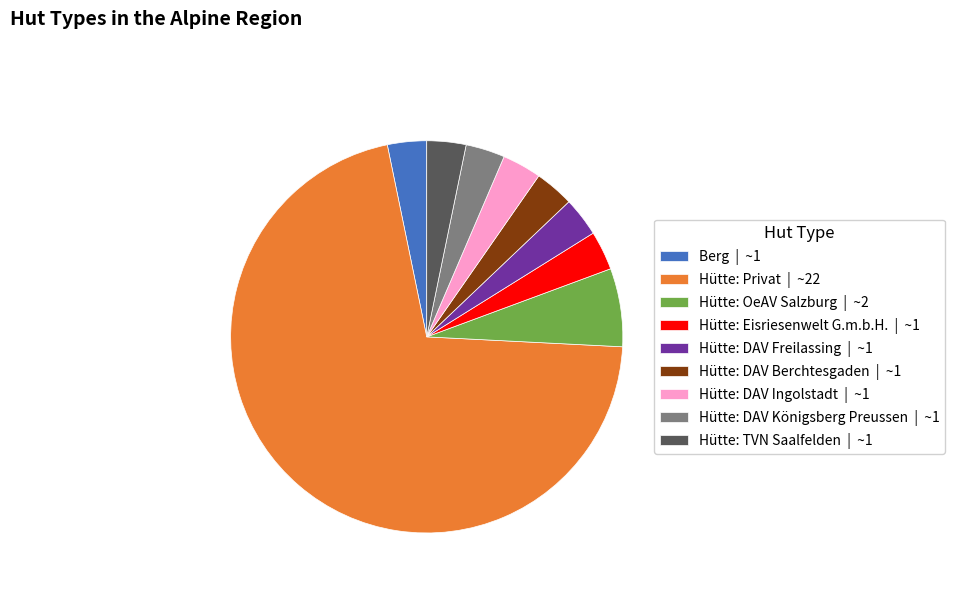

Approximately how many times larger is the value at Hütte: Privat | ~22 compared to Hütte: Eisriesenwelt G.m.b.H. | ~1?

22.0